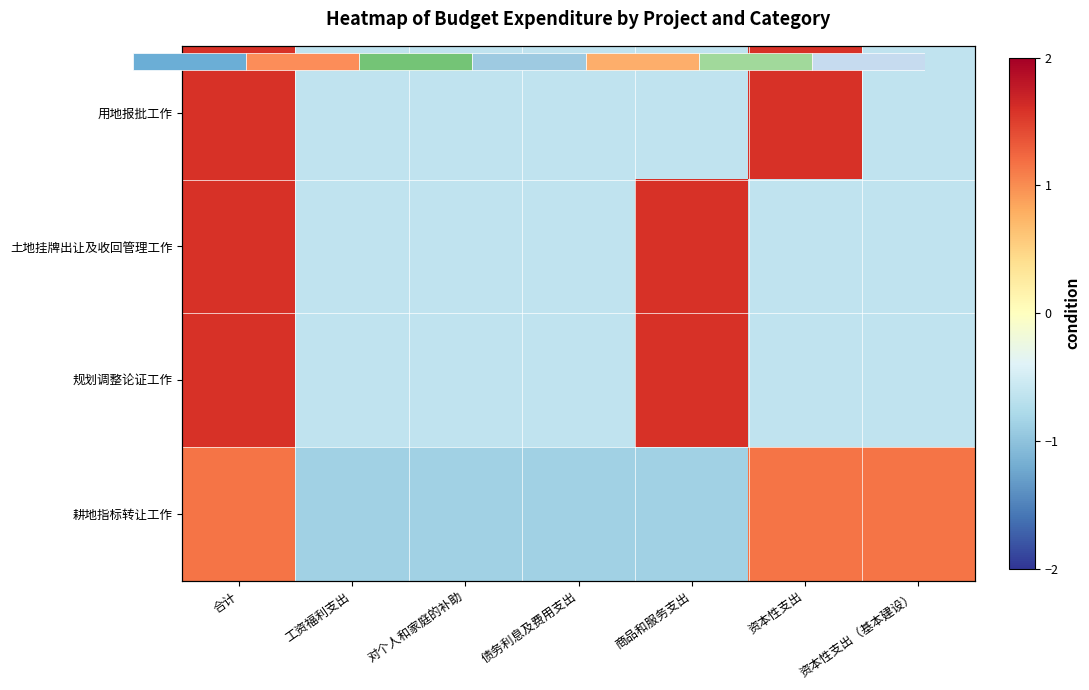

What is the difference between the maximum and minimum values in the 耕地指标转让工作 series?

2.0